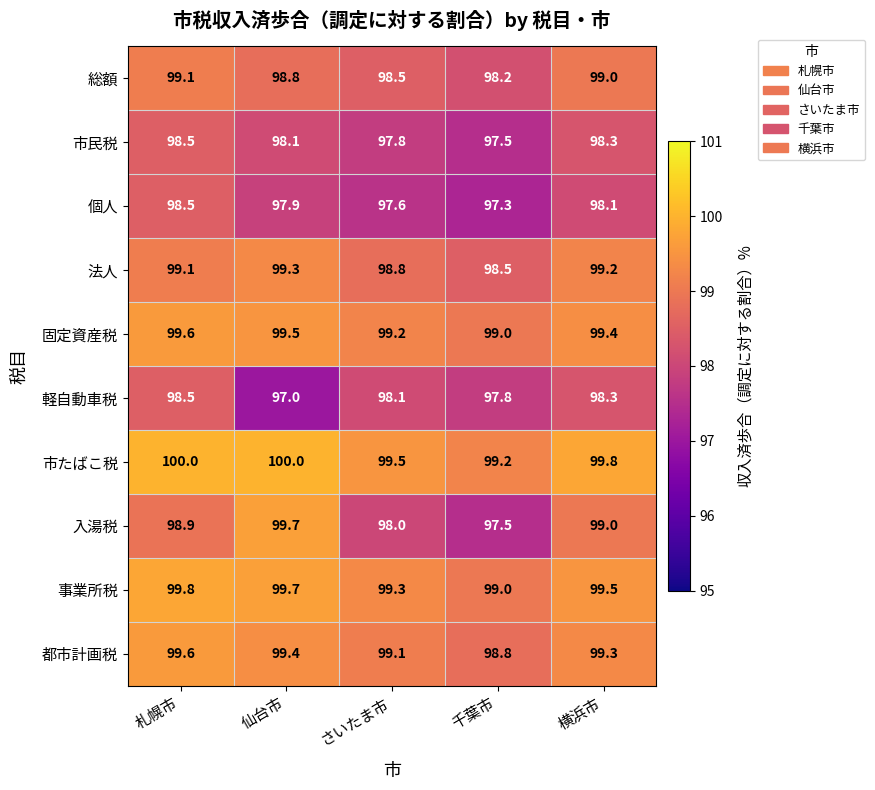

The 法人 series shows 57.7 at 仙台市. True or false?

False